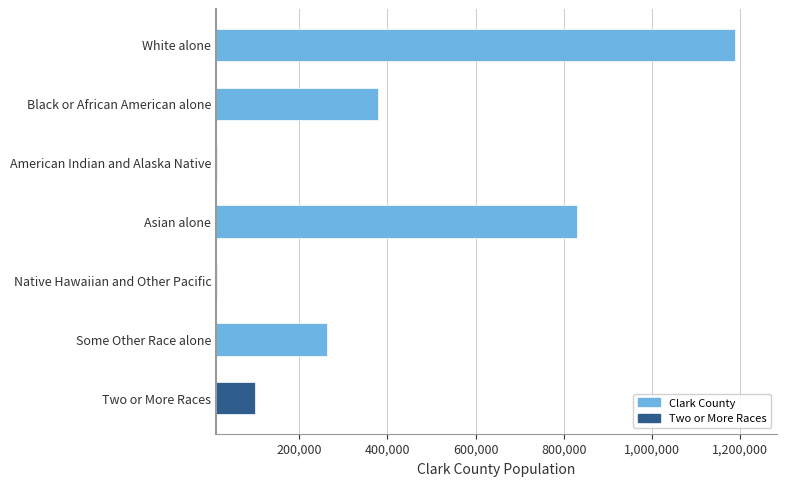

Are the bars grouped side by side (vs. stacked)?

No